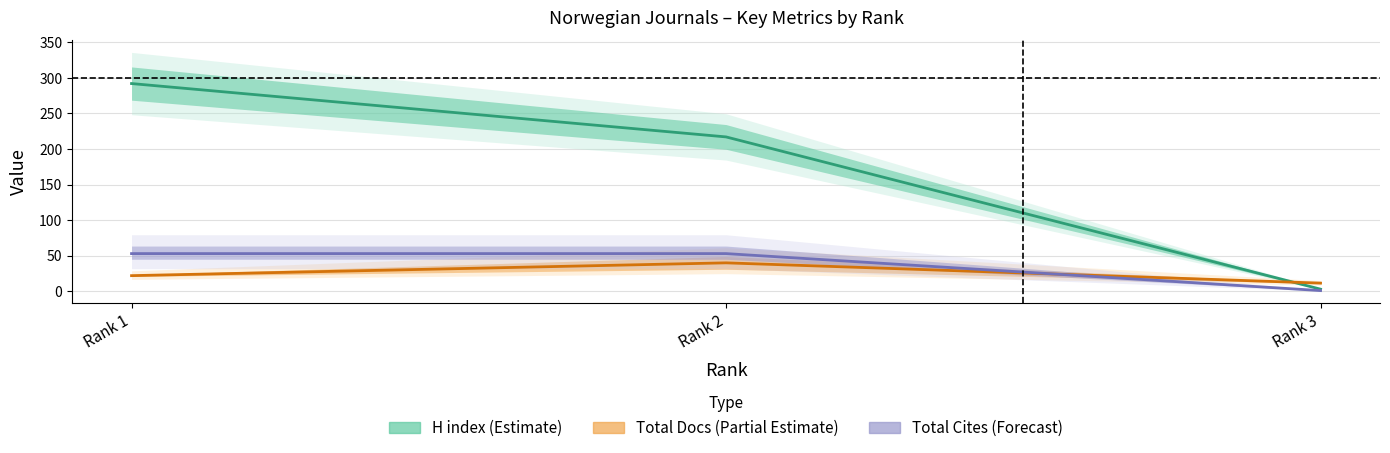

Where does the Total Docs. (2020) series first go above 22?

Rank 2